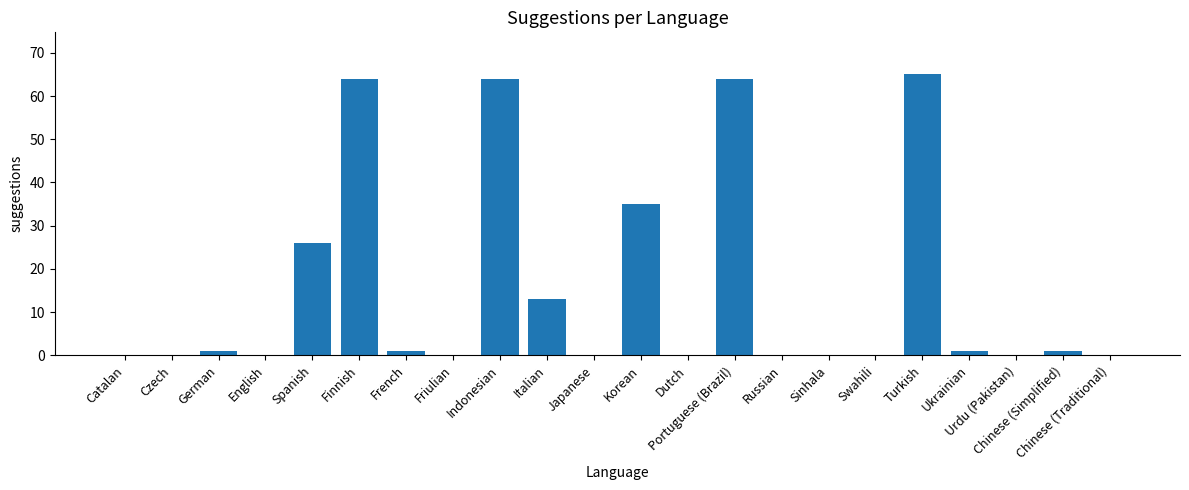

What is the greatest value displayed?

65